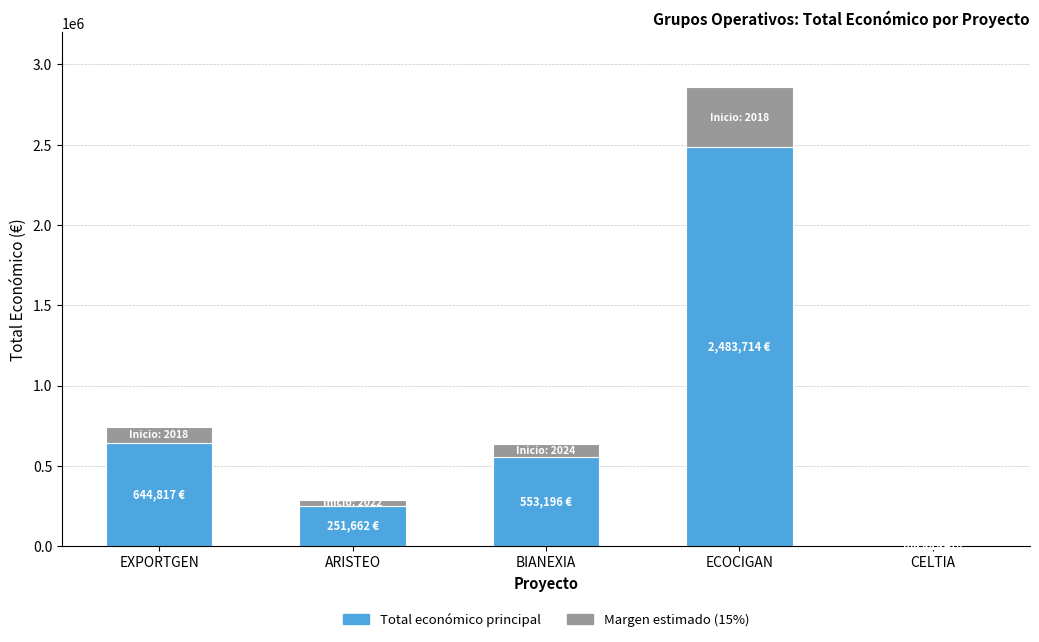

What is the sum of the Total económico principal values at ECOCIGAN and EXPORTGEN?

3128531.0